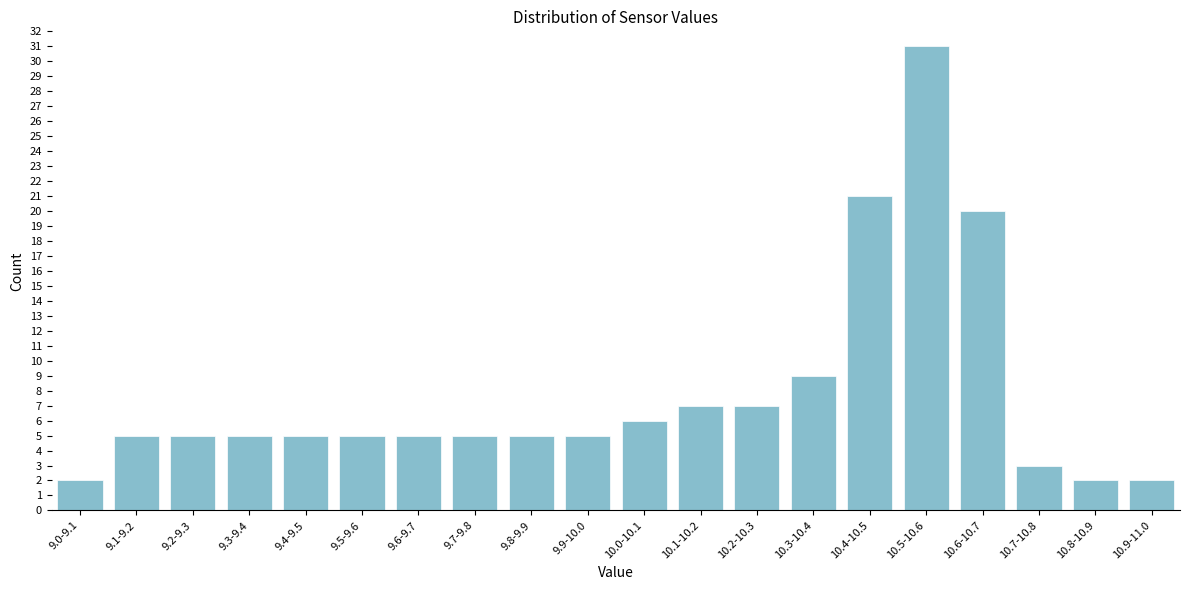

Reading right to left, transcribe all the data shown in this chart.

2	2	3	20	31	21	9	7	7	6	5	5	5	5	5	5	5	5	5	2